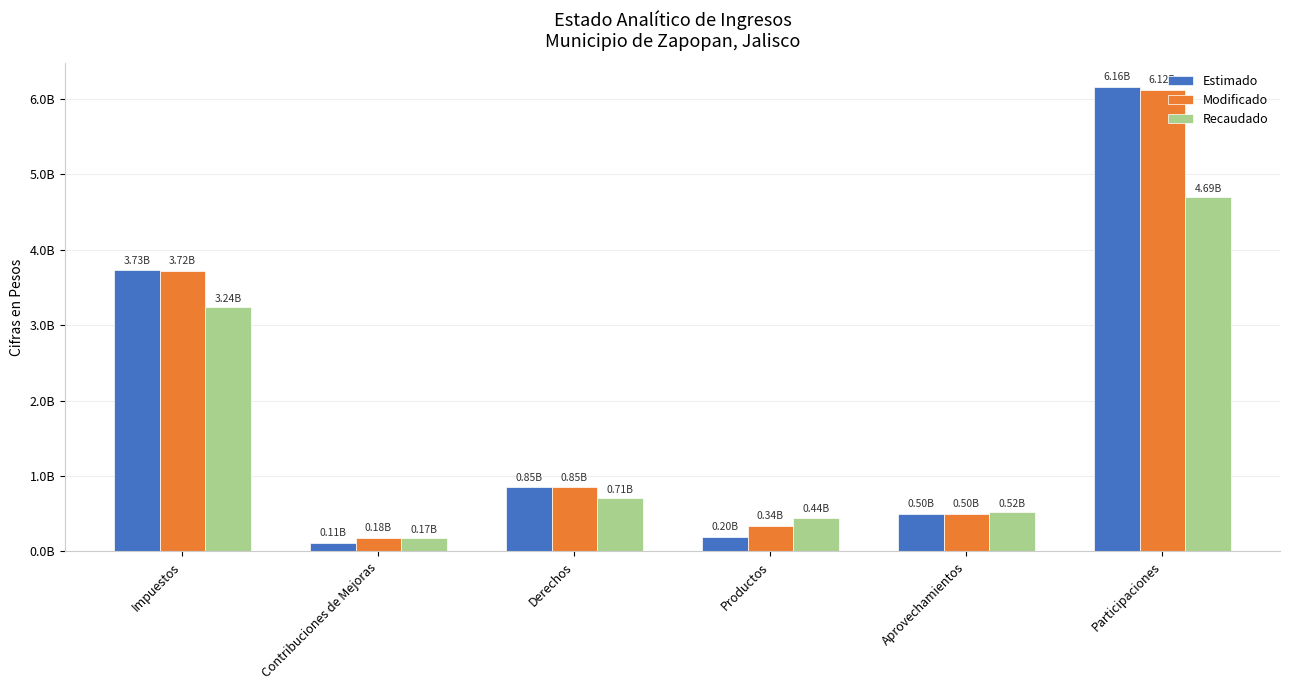

Is it true that Estimado equals 192080220.6 at Derechos?

False